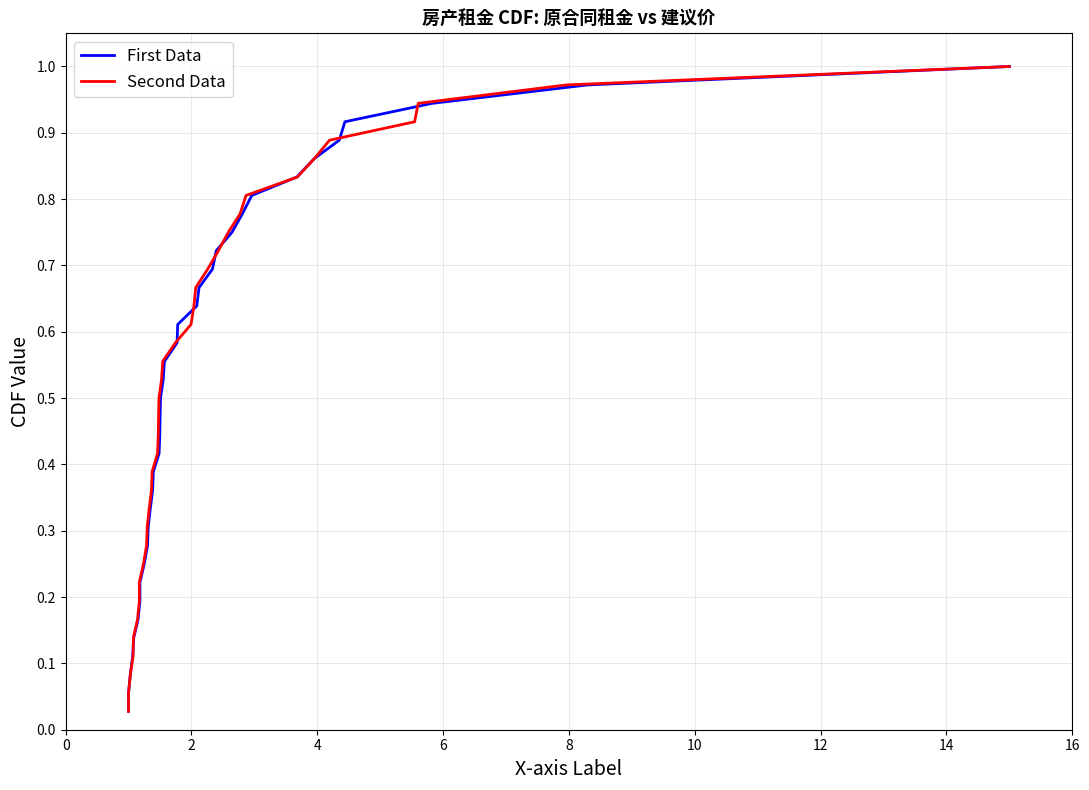

Reading left to right, transcribe all the data shown in this chart.

First Data: 0.0	0.1	0.1	0.1	0.1	0.2	0.2	0.2	0.2	0.3	0.3	0.3	0.4	0.4	0.4	0.4	0.5	0.5	0.5	0.6	0.6	0.6	0.6	0.7	0.7	0.7	0.8	0.8	0.8	0.8	0.9	0.9	0.9	0.9	1.0	1.0
Second Data: 0.0	0.1	0.1	0.1	0.1	0.2	0.2	0.2	0.2	0.3	0.3	0.3	0.4	0.4	0.4	0.4	0.5	0.5	0.5	0.6	0.6	0.6	0.6	0.7	0.7	0.7	0.8	0.8	0.8	0.8	0.9	0.9	0.9	0.9	1.0	1.0